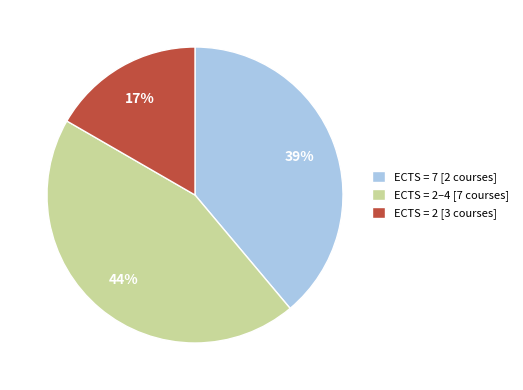

Count the number of slices in the pie.

3